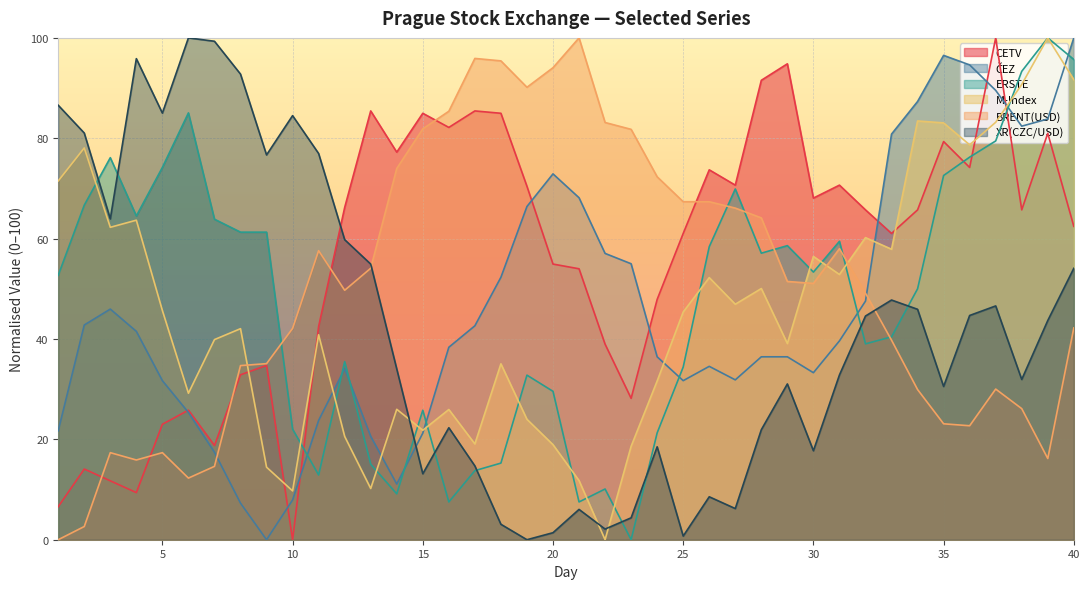

What is the spread (max minus min) of values at 13?

75.2